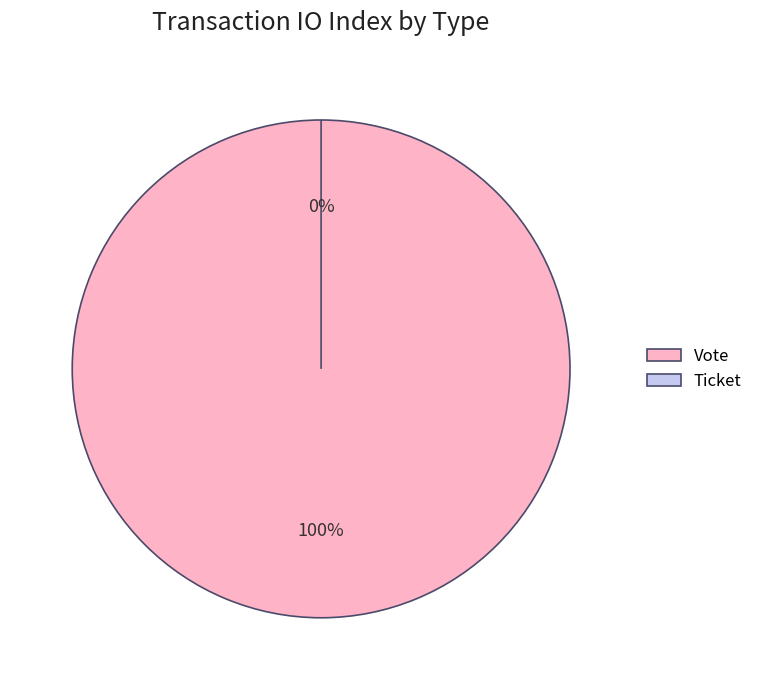

To the nearest percent, what is the difference between the largest and smallest slice percentages?

100%